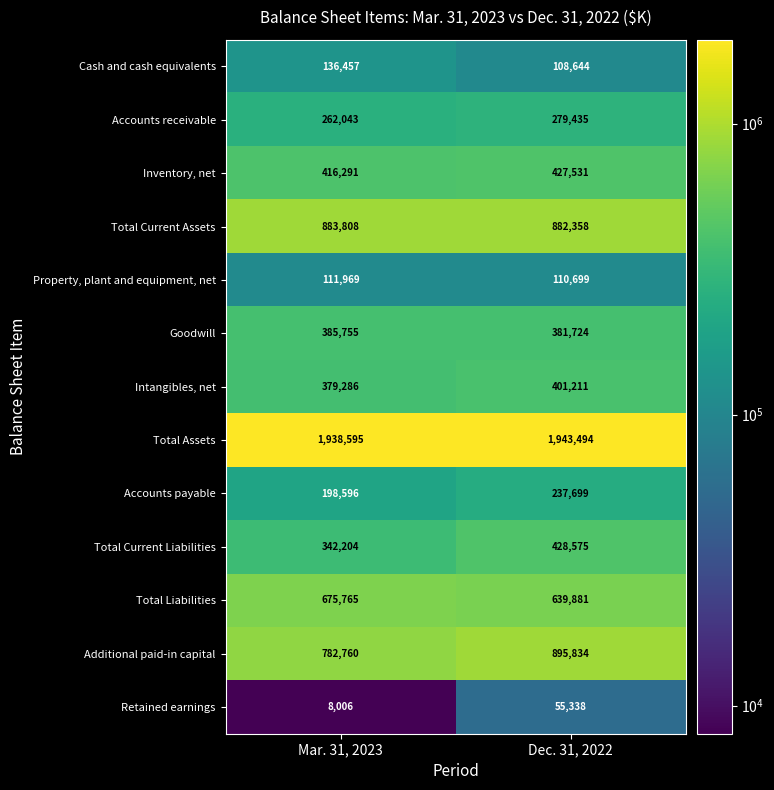

What is the maximum value for Retained earnings?

55338